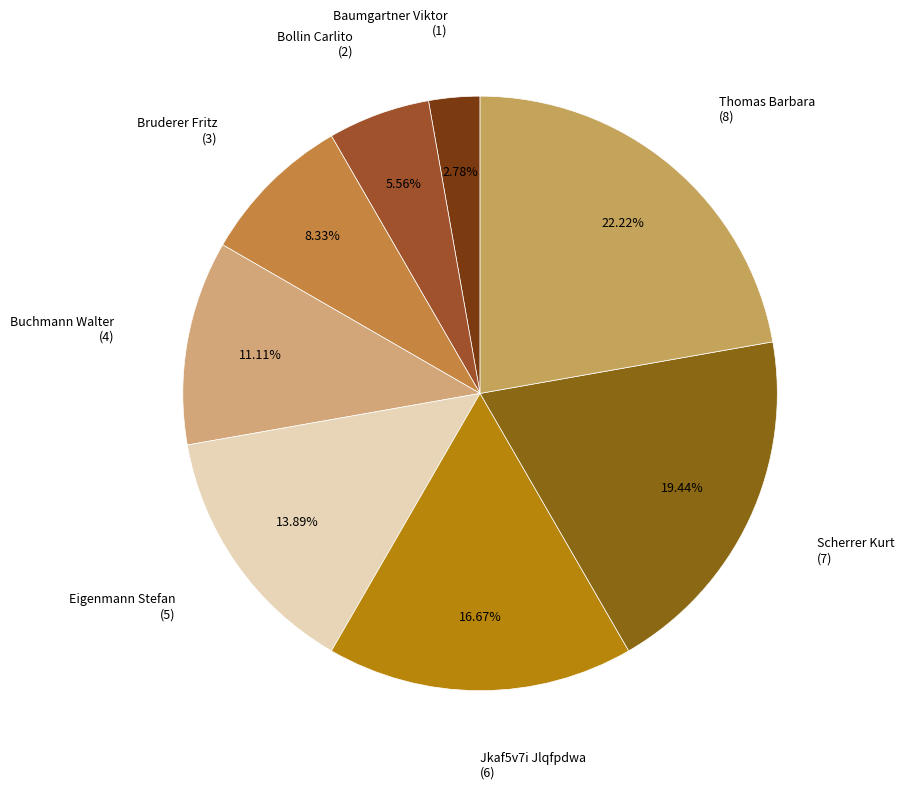

How many slices are in this pie chart?

8